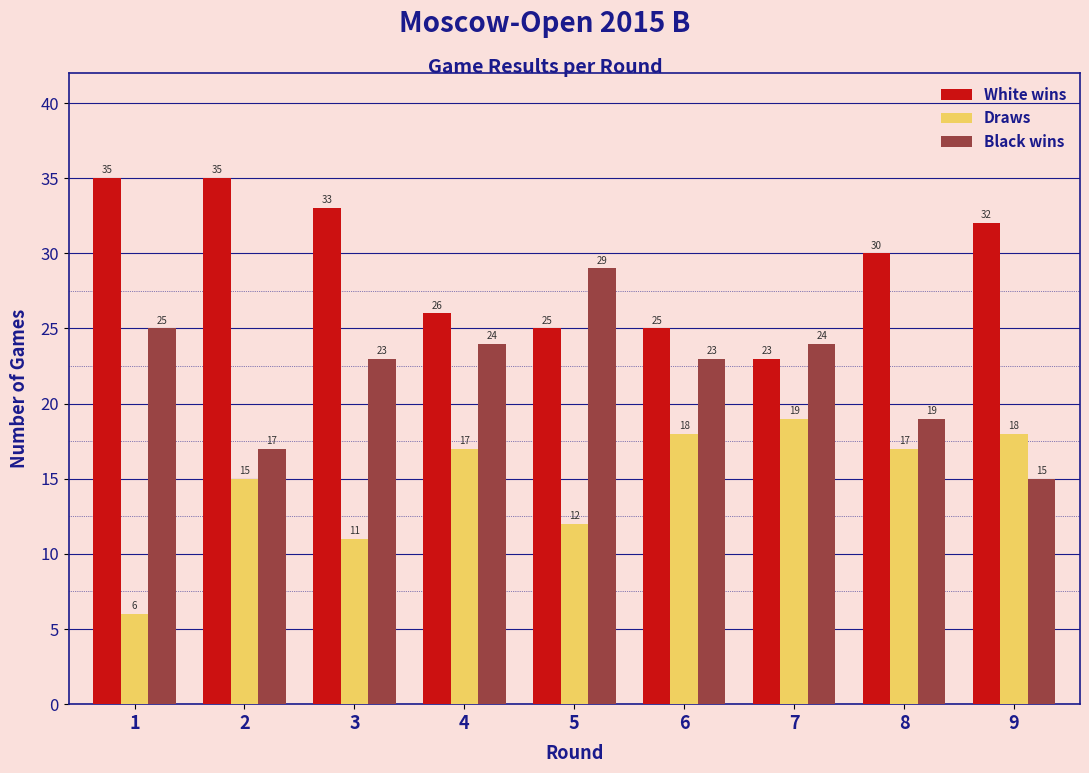

Reading left to right, extract all data points from this chart.

White wins: 35	35	33	26	25	25	23	30	32
Draws: 6	15	11	17	12	18	19	17	18
Black wins: 25	17	23	24	29	23	24	19	15